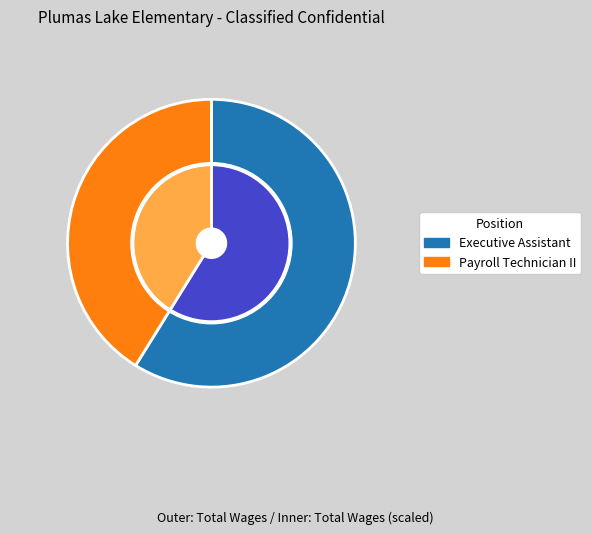

What percentage is NOT represented by Executive Assistant?

41.2%